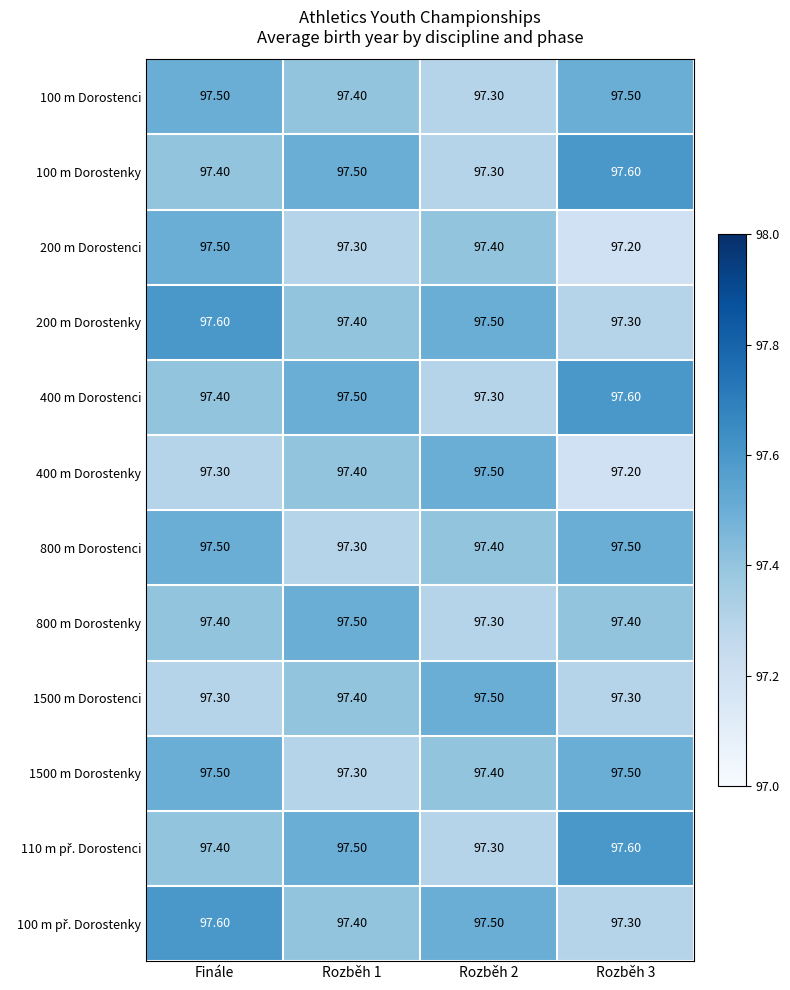

What is the sum of the 100 m Dorostenci values at Rozběh 2 and Rozběh 3?

194.8